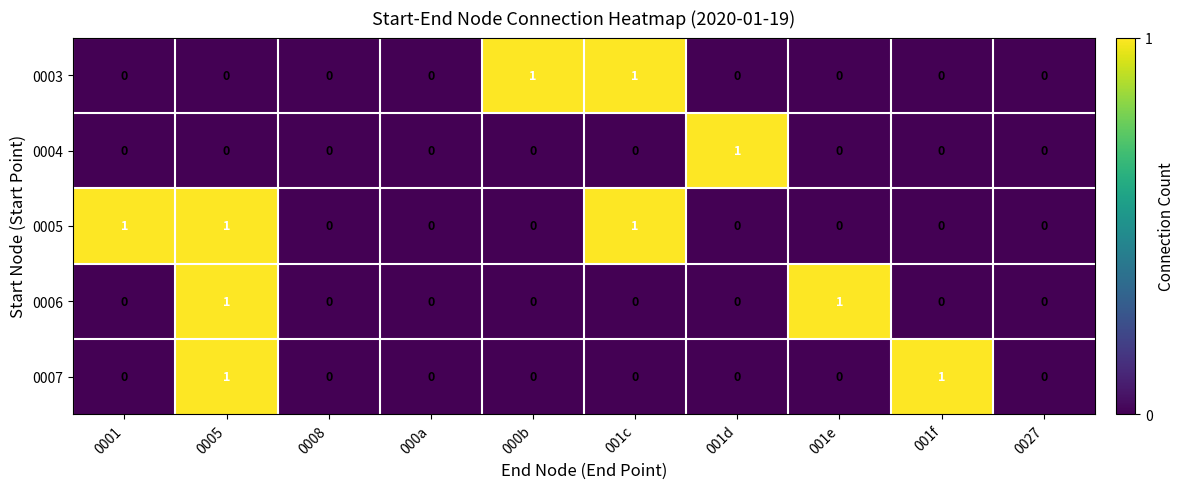

What is the greatest value displayed?

1